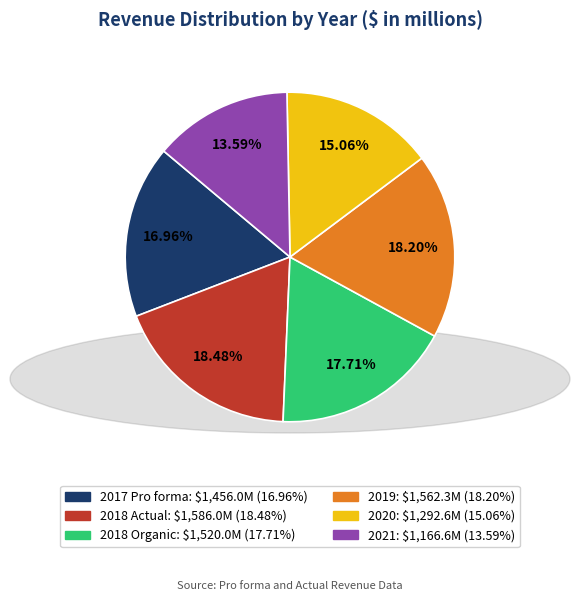

True or false: 2021 accounts for 8% of the total.

False